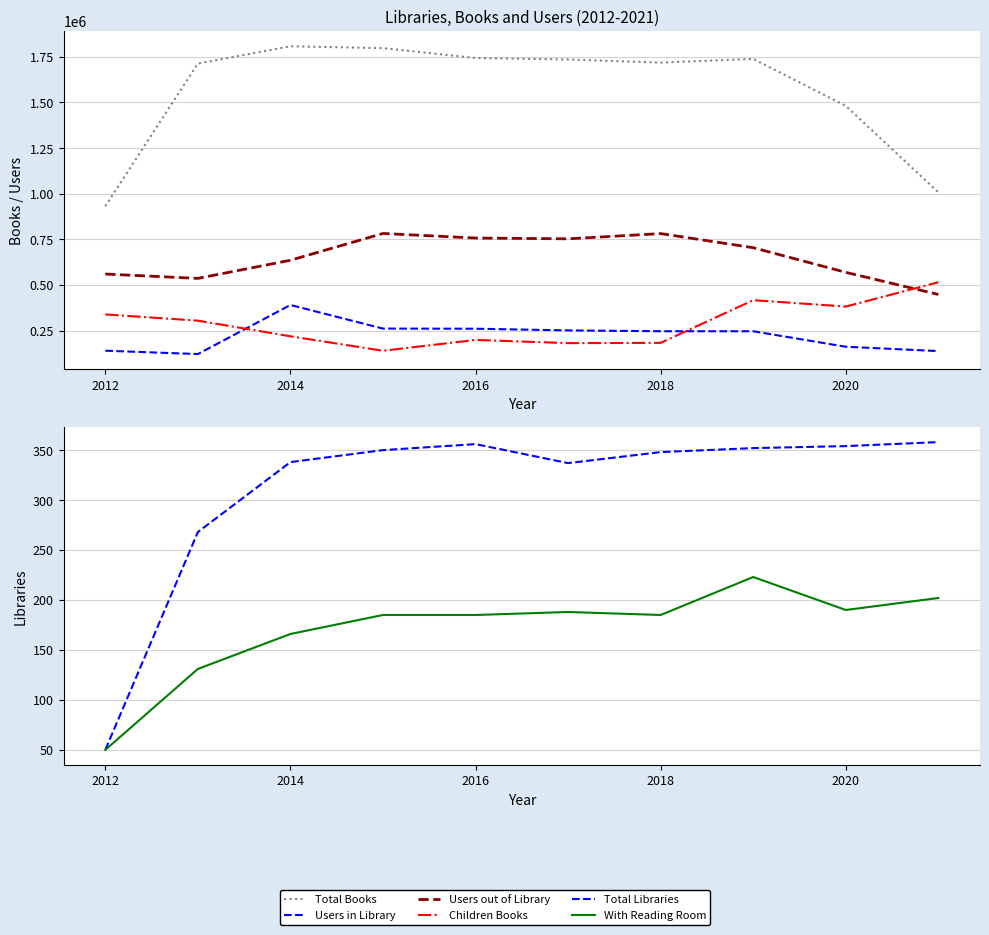

Reading right to left, list all the values displayed in this chart.

Total Books: 1007672	1481348	1738766	1718576	1735562	1743620	1797791	1807955	1713301	931502
Users in Library: 137699	161418	246319	246488	251046	260181	260927	390232	121381	139782
Users out of Library: 447897	569148	704138	781481	752893	757071	782187	635384	536086	559868
Children Books: 514853	381574	416685	182720	181299	198757	139443	218687	304317	338552
Total Libraries: 358	354	352	348	337	356	350	338	268	50
With Reading Room: 202	190	223	185	188	185	185	166	131	50